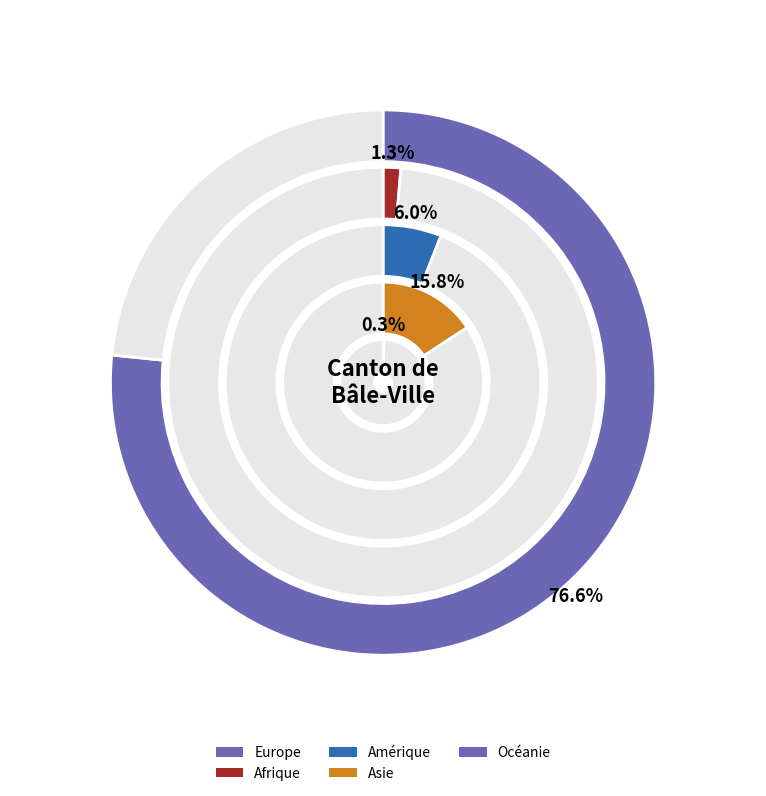

What is the change in value from Asie to Océanie?

-504